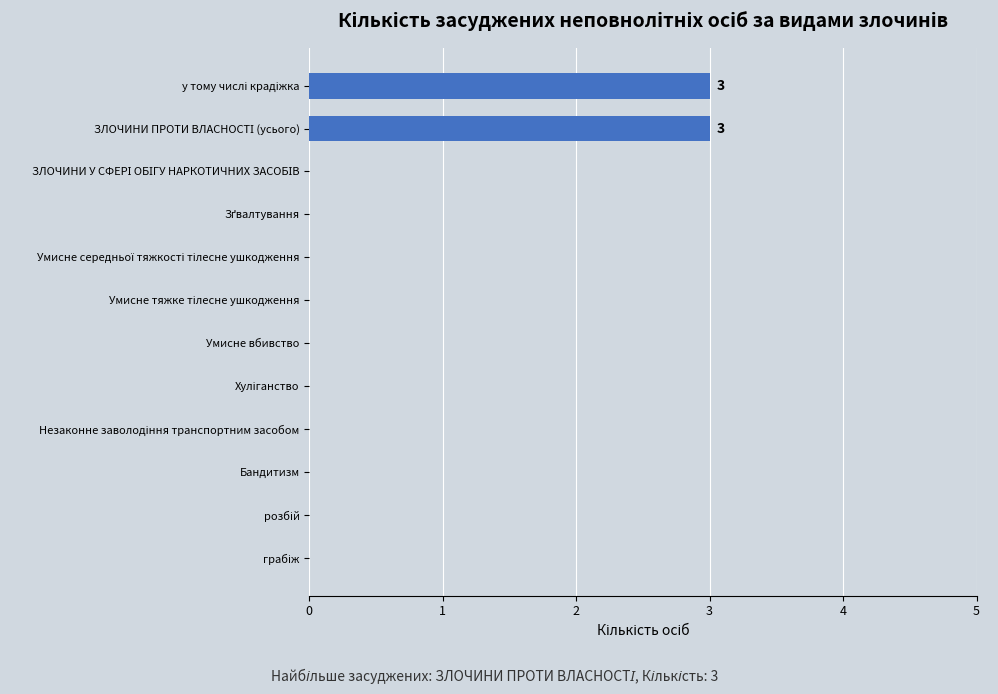

Count the values in the range 0 to 1.

10